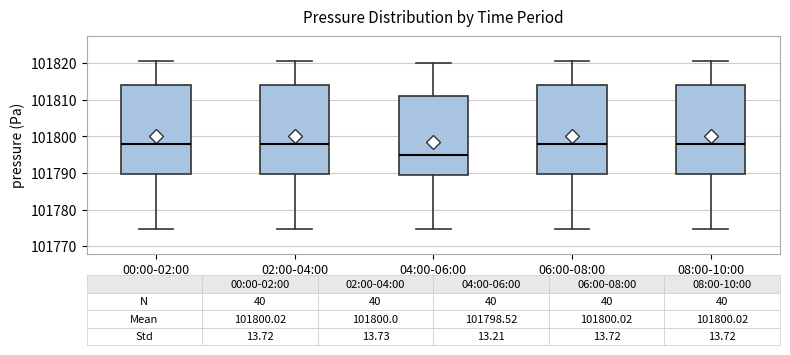

Which box's median line is the lowest?

04:00-06:00